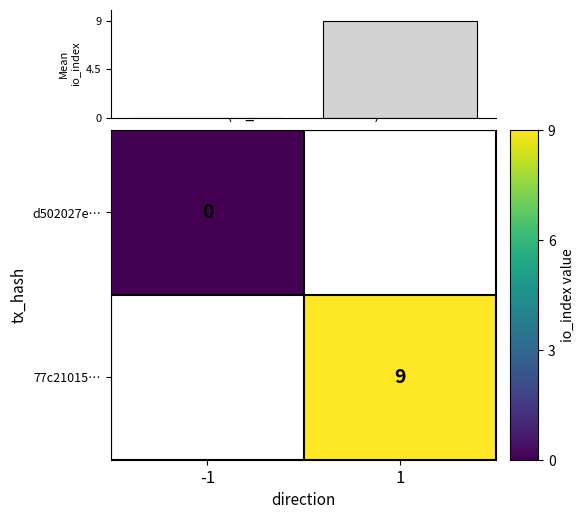

True or false: 77c21015… has a value of 13 at 1.

False